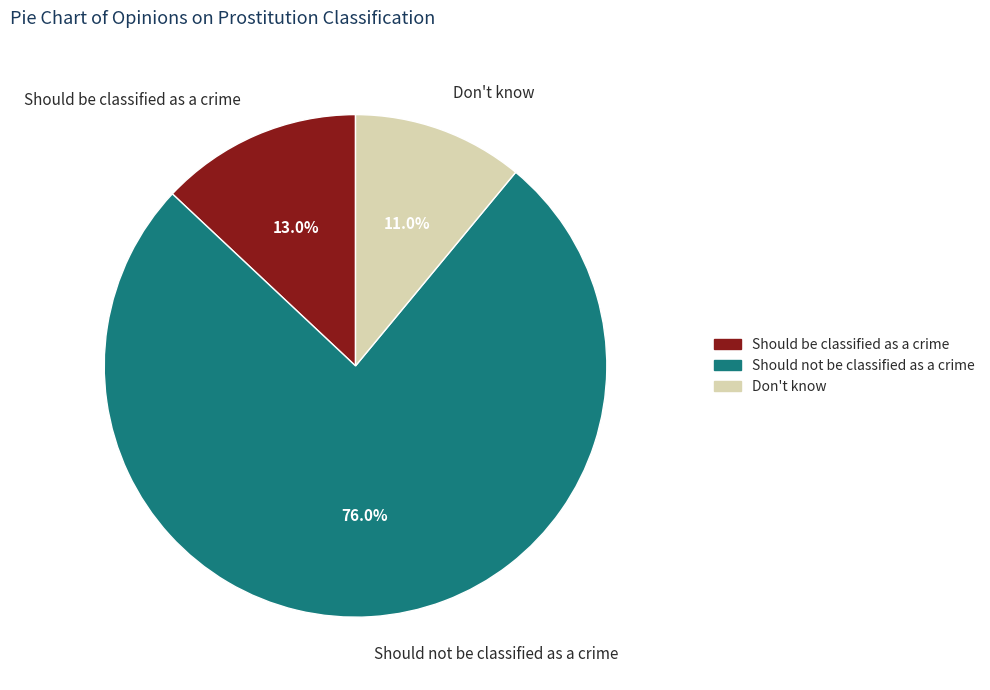

Count the number of slices in the pie.

3